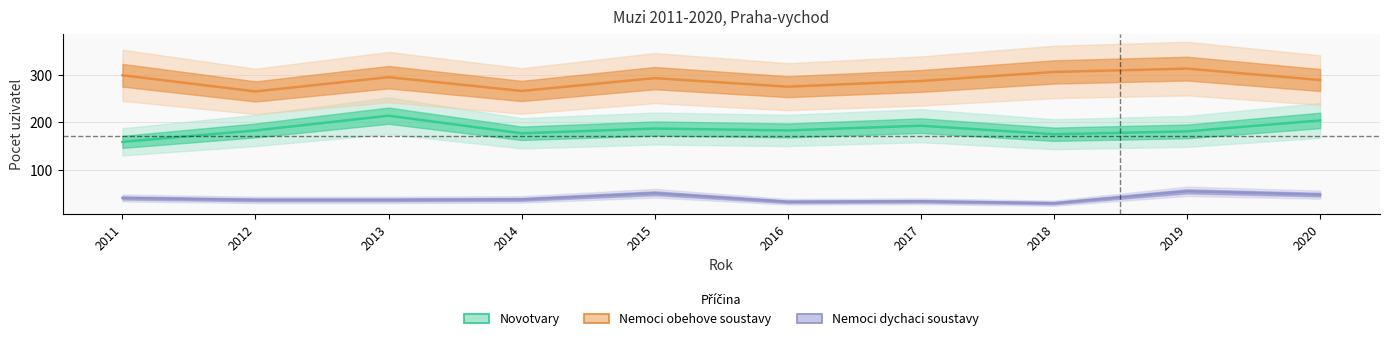

Reading left to right, list all the values displayed in this chart.

Novotvary: 159	183	214	177	187	183	193	175	181	204
Nemoci obehove soustavy: 299	265	295	266	293	275	287	306	313	289
Nemoci dychaci soustavy: 41	37	37	38	51	33	34	30	55	48